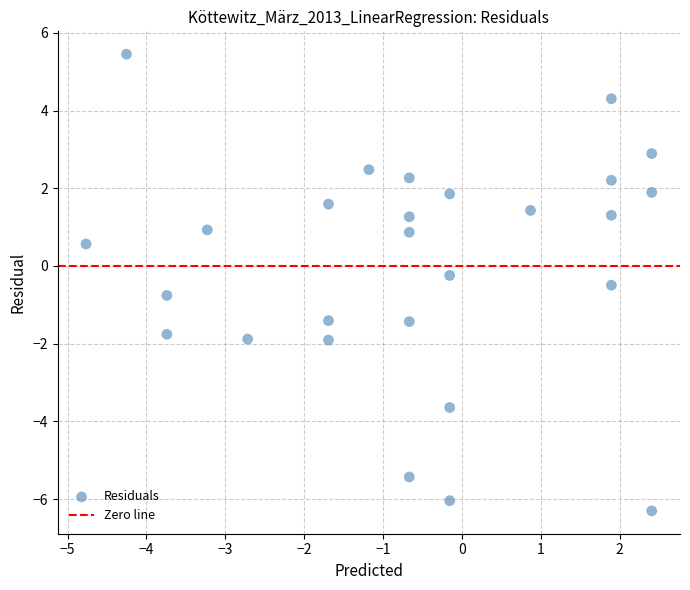

What is the range of X values (max minus min)?

7.2